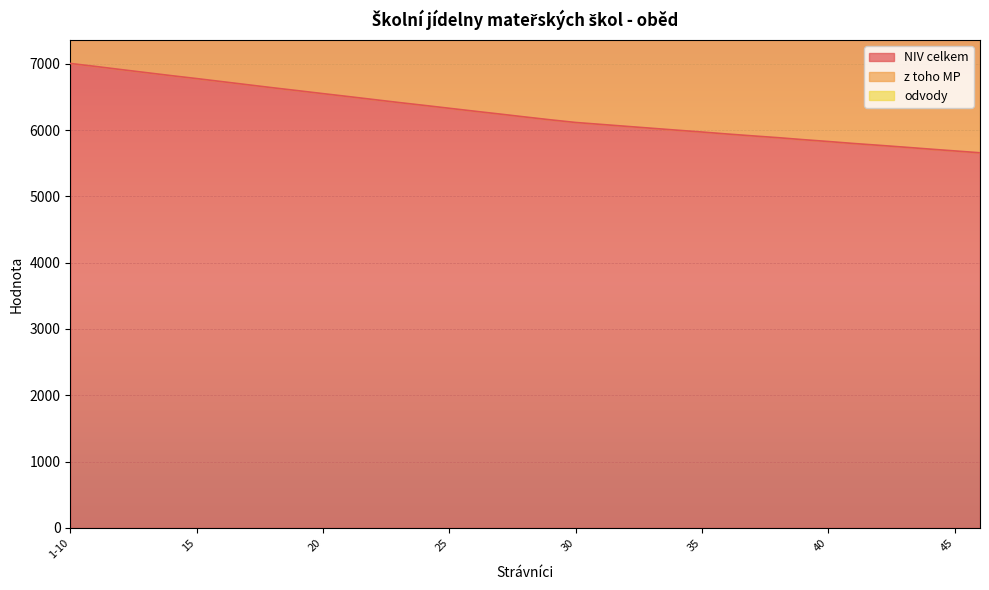

Is it true that NIV celkem equals 5797 at 41?

True